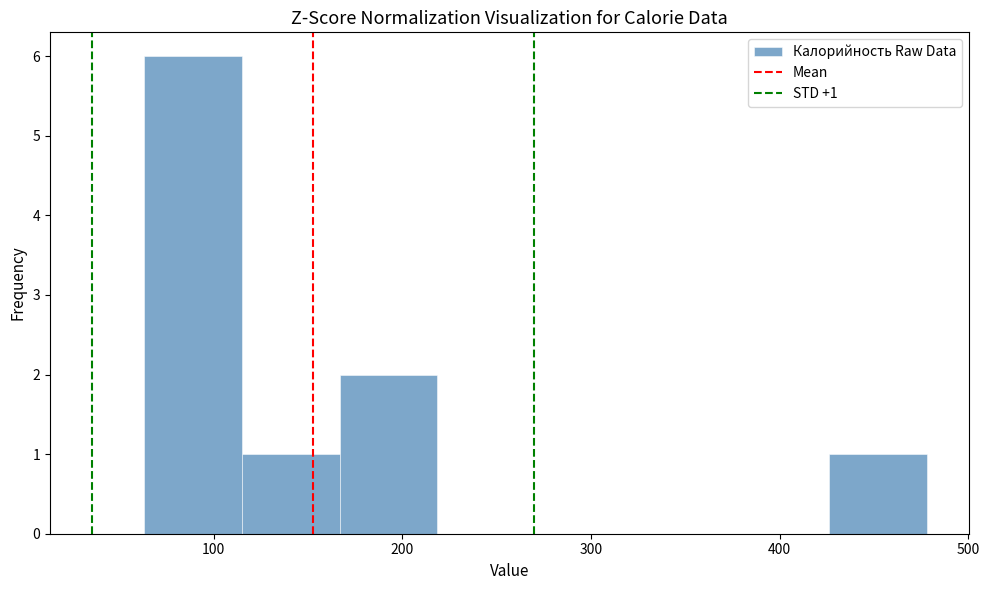

Which range on the x-axis has the tallest bar?

60 to 110